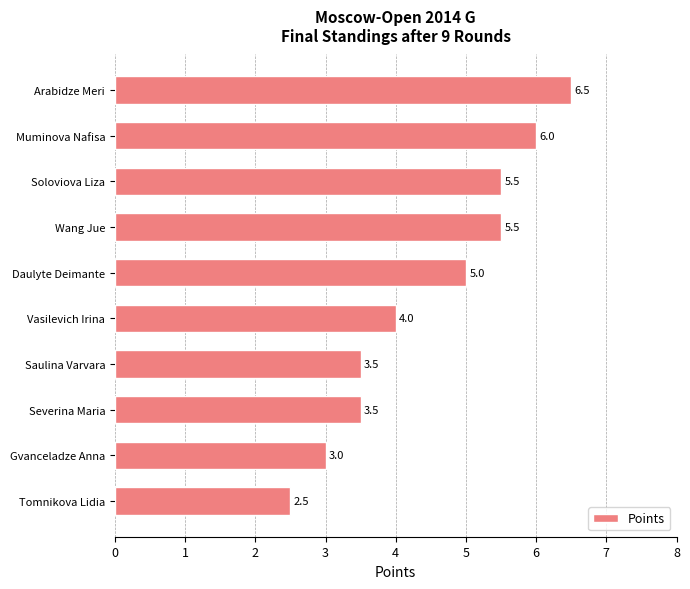

What is the value of the 1st bar from the top?

6.5